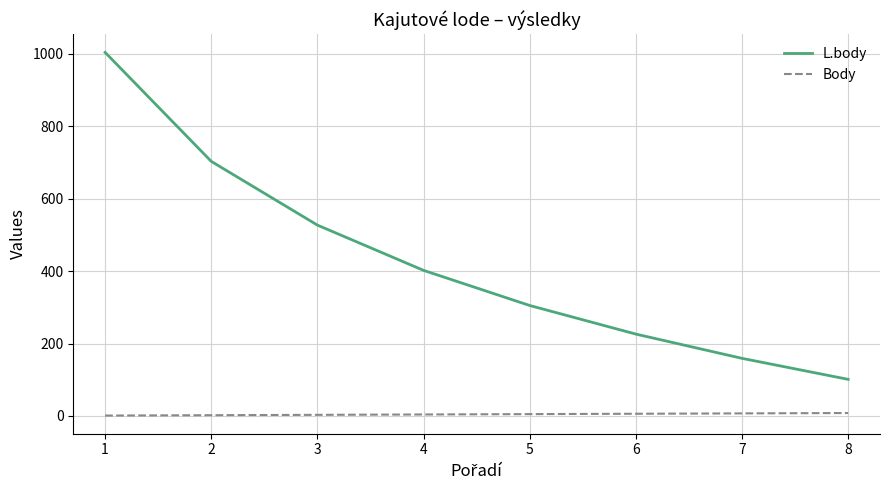

True or false: L.body has more than 0 points higher than both neighbors.

False